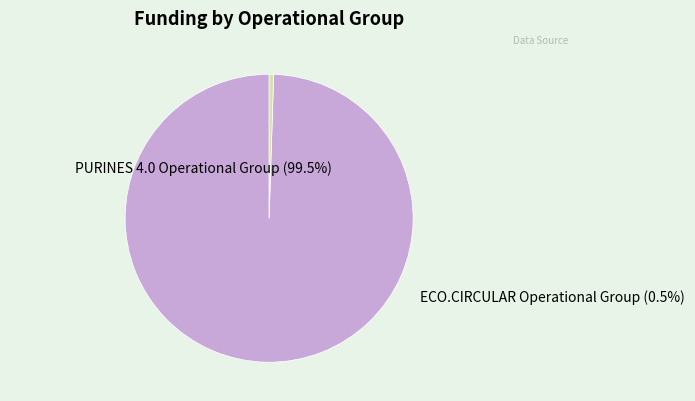

Do ECO.CIRCULAR Operational Group and PURINES 4.0 Operational Group together represent more than half of the pie?

Yes